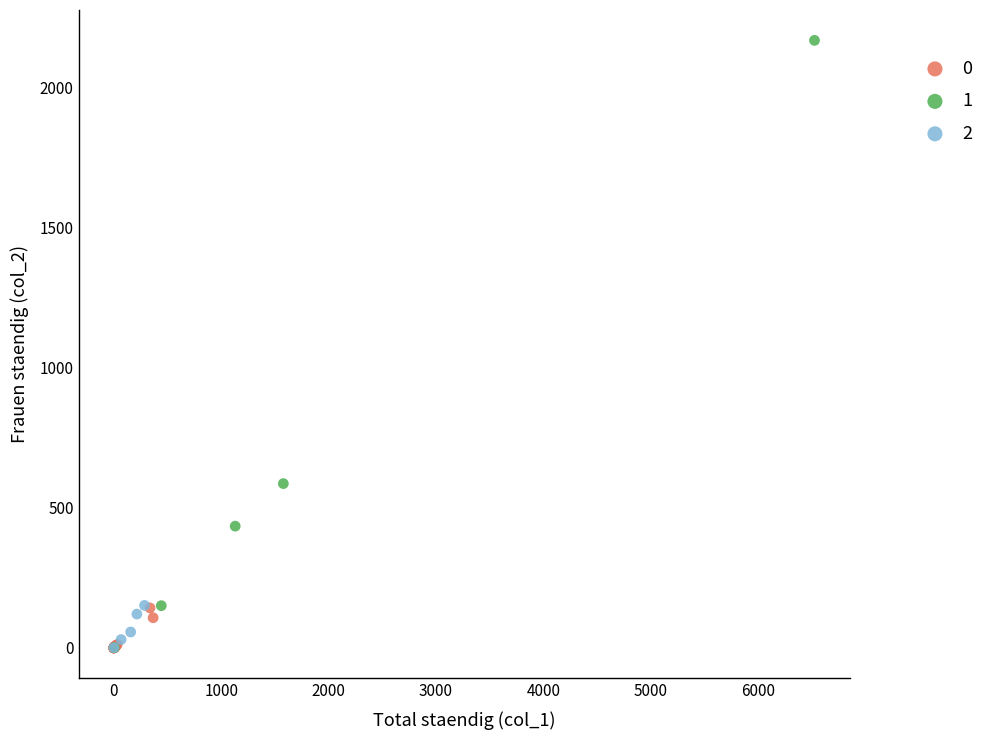

What are all the series names shown in the legend?

0, 1, 2